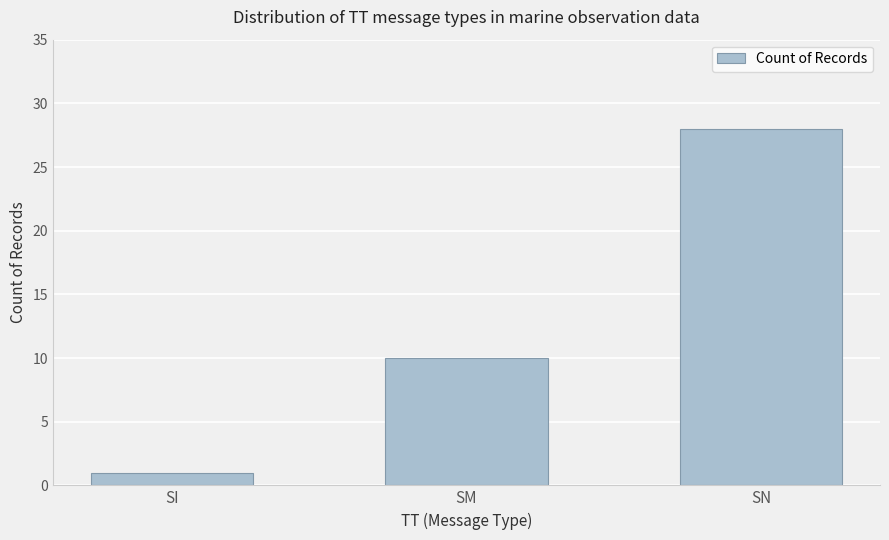

Which category has the lowest value across all series?

SI